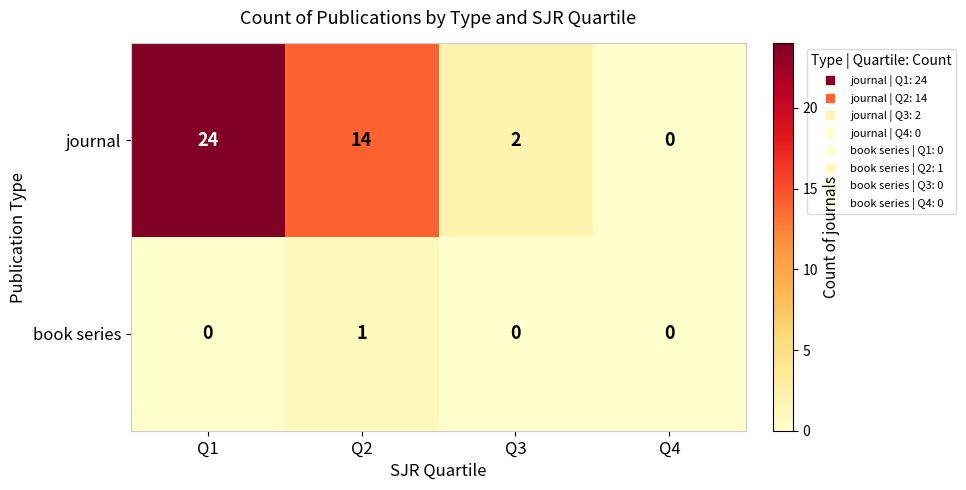

Rank the series by their average value, from highest to lowest.

journal, book series